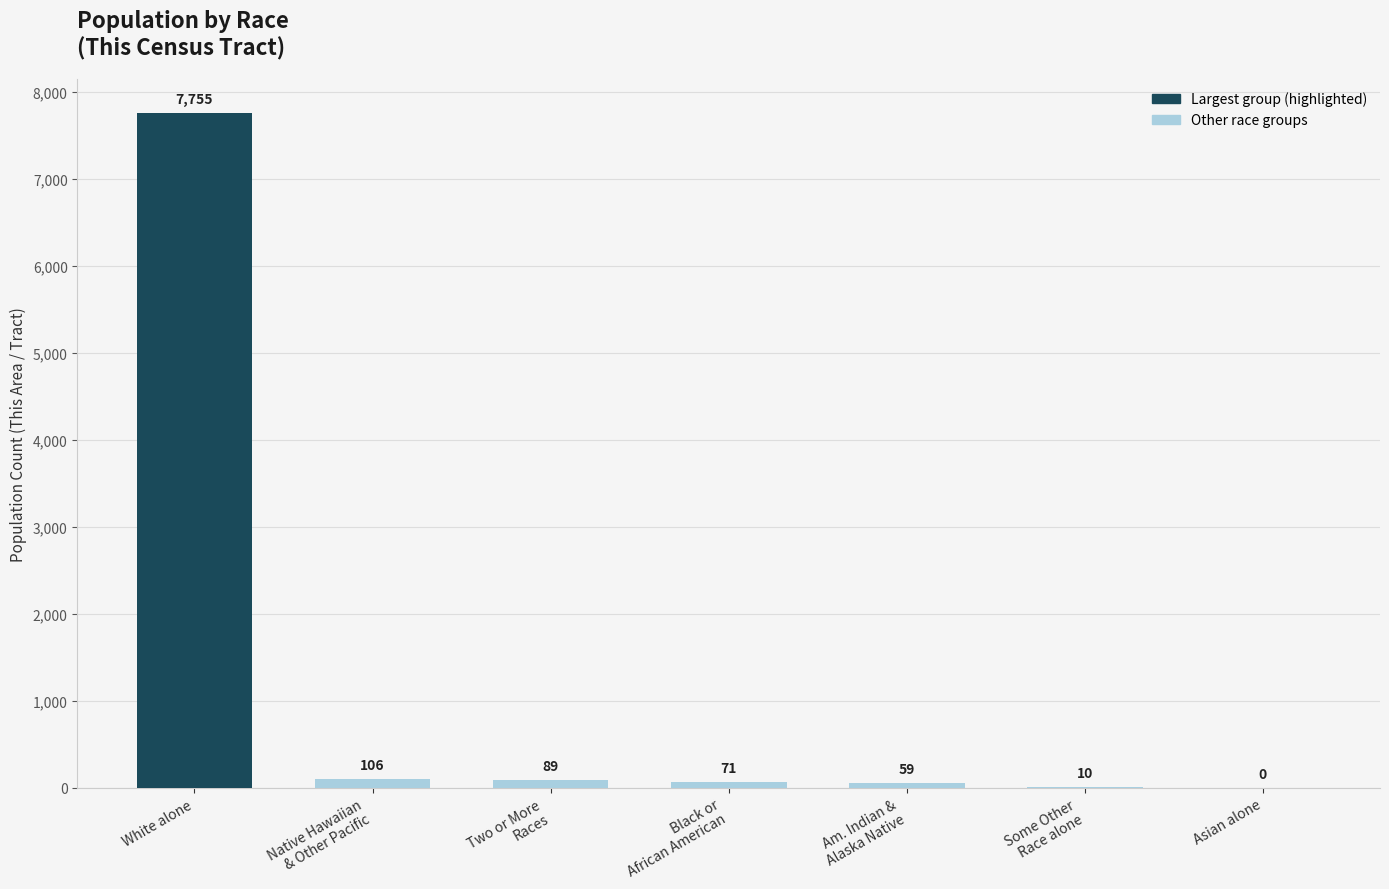

What is the difference between the values at Two or More
Races and Native Hawaiian
& Other Pacific?

17